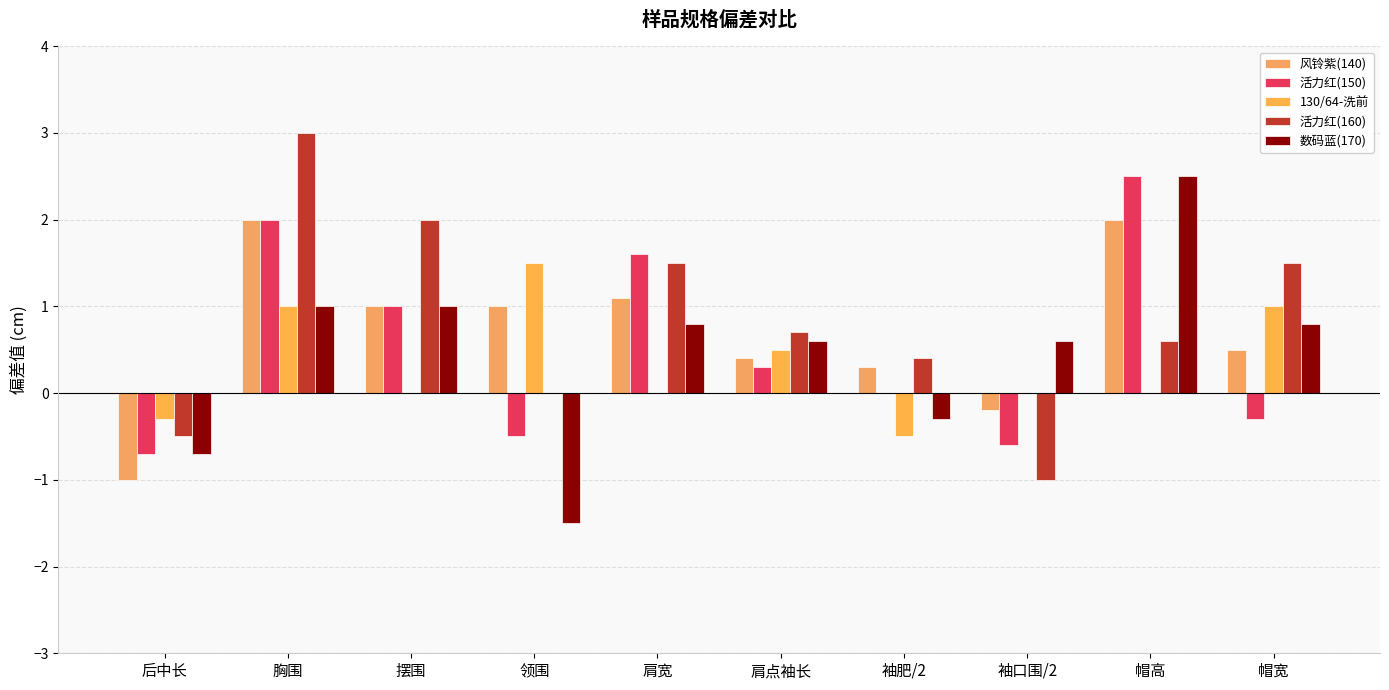

At which label is 风铃紫(140) closest to 0?

袖口围/2